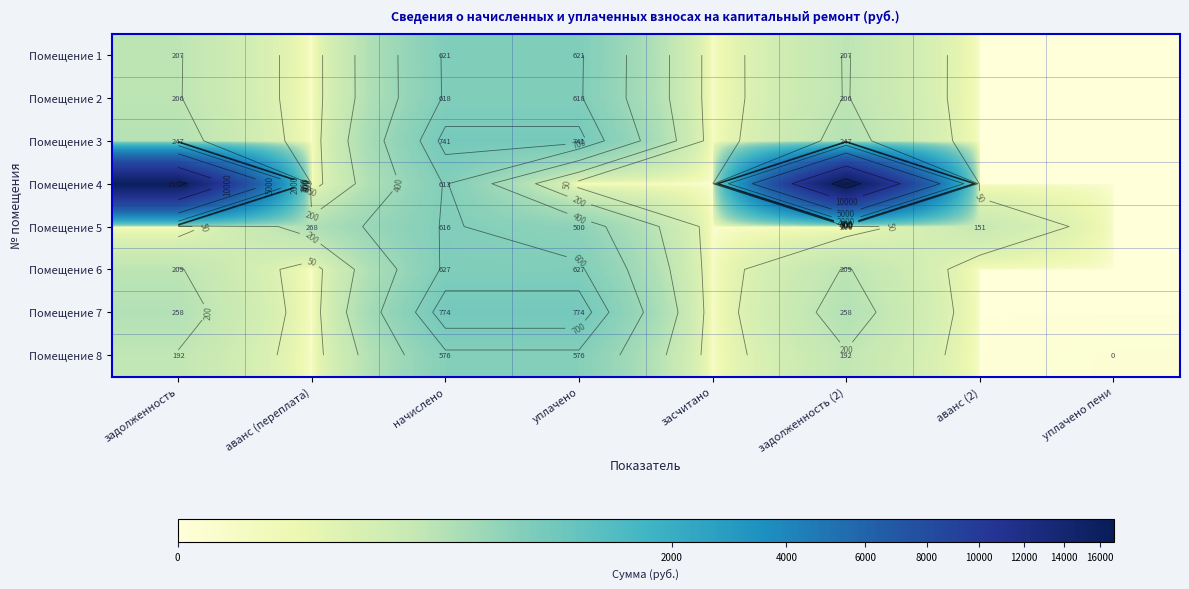

How many categories are shown in the chart?

8